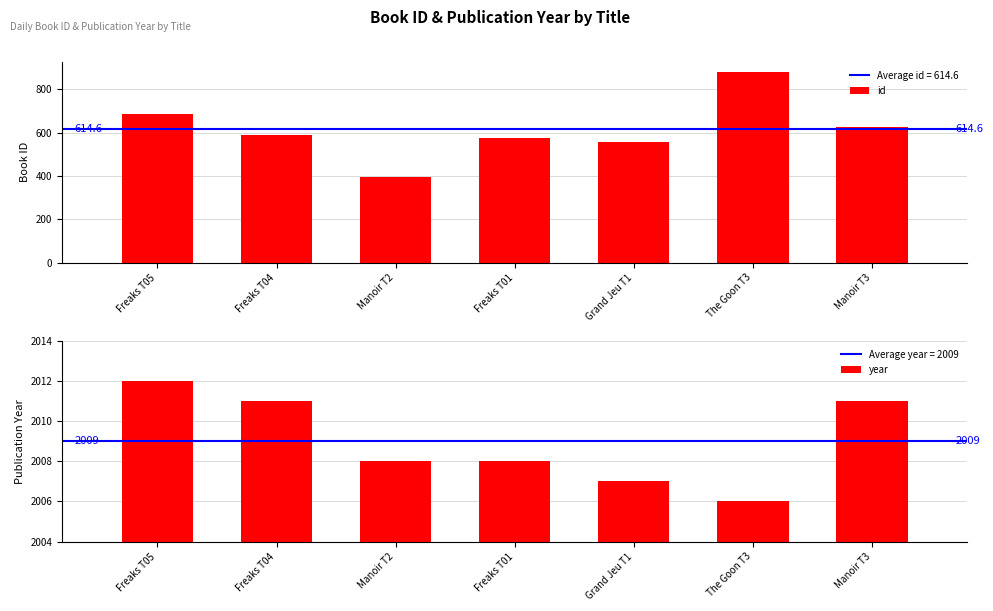

Between Freaks T05 and The Goon T3, which is larger?

The Goon T3